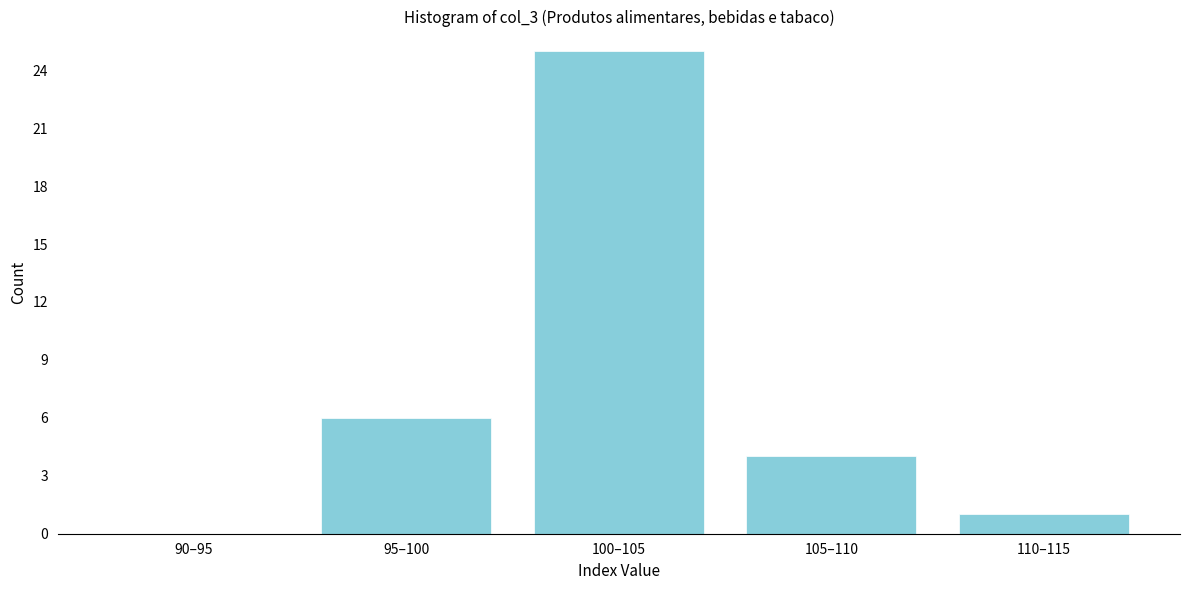

Reading left to right, what are all the values shown in this chart?

90–95=0	95–100=6	100–105=25	105–110=4	110–115=1